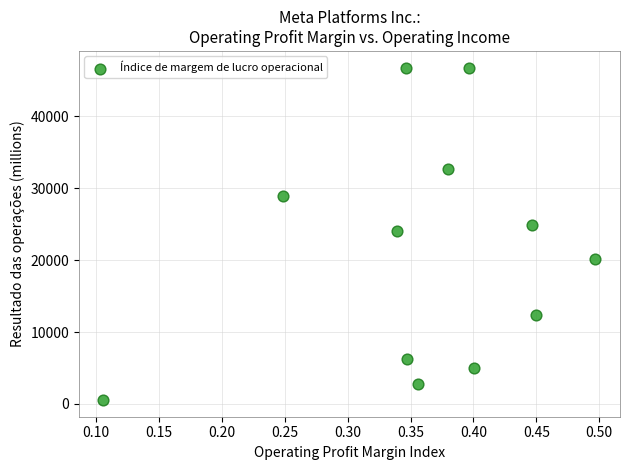

What is the average Y value?

20934